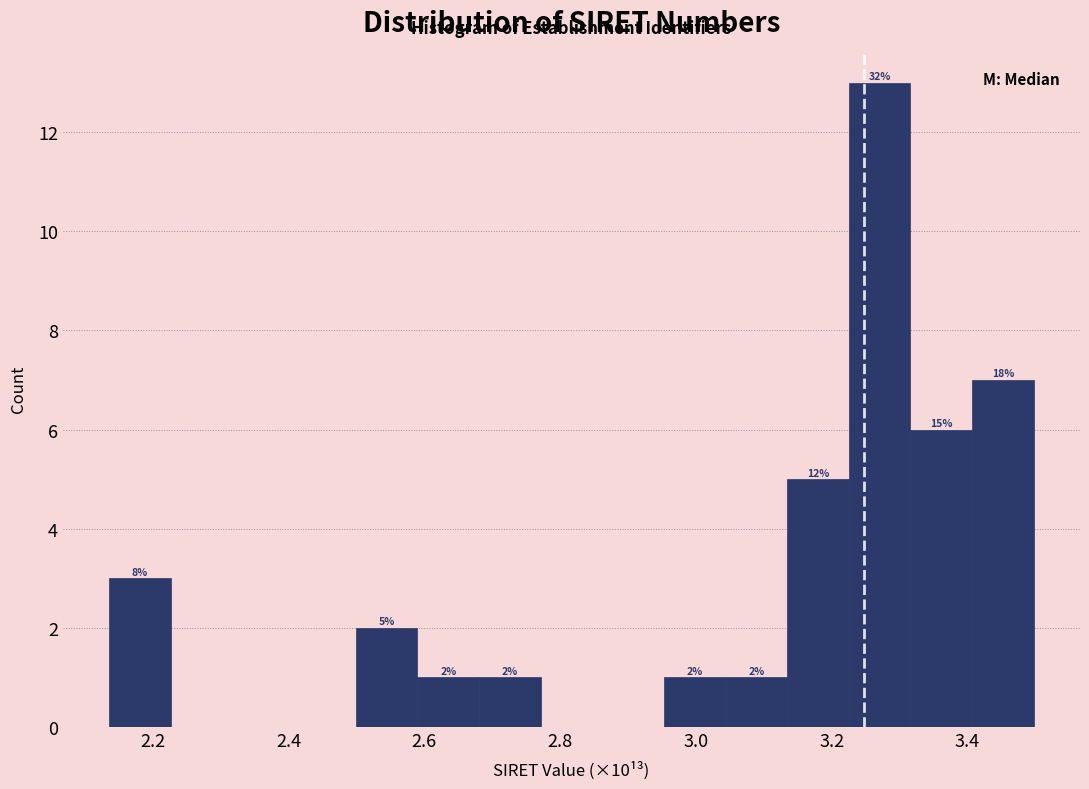

Over which range of the x-axis is the bar tallest?

3.22 to 3.32